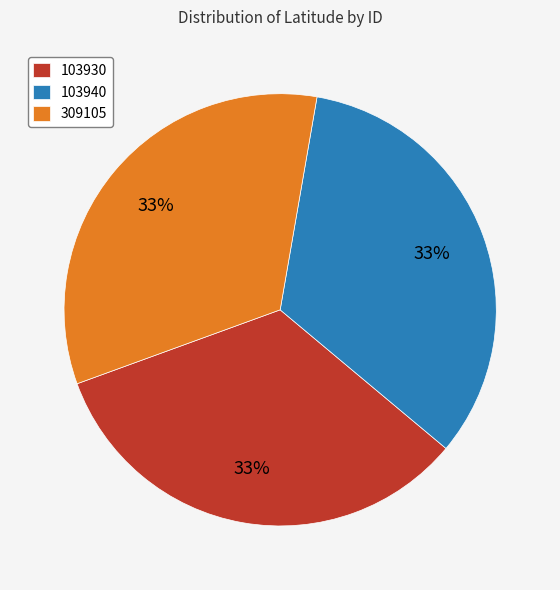

Is the sum of 309105 and 103930 greater than half?

Yes